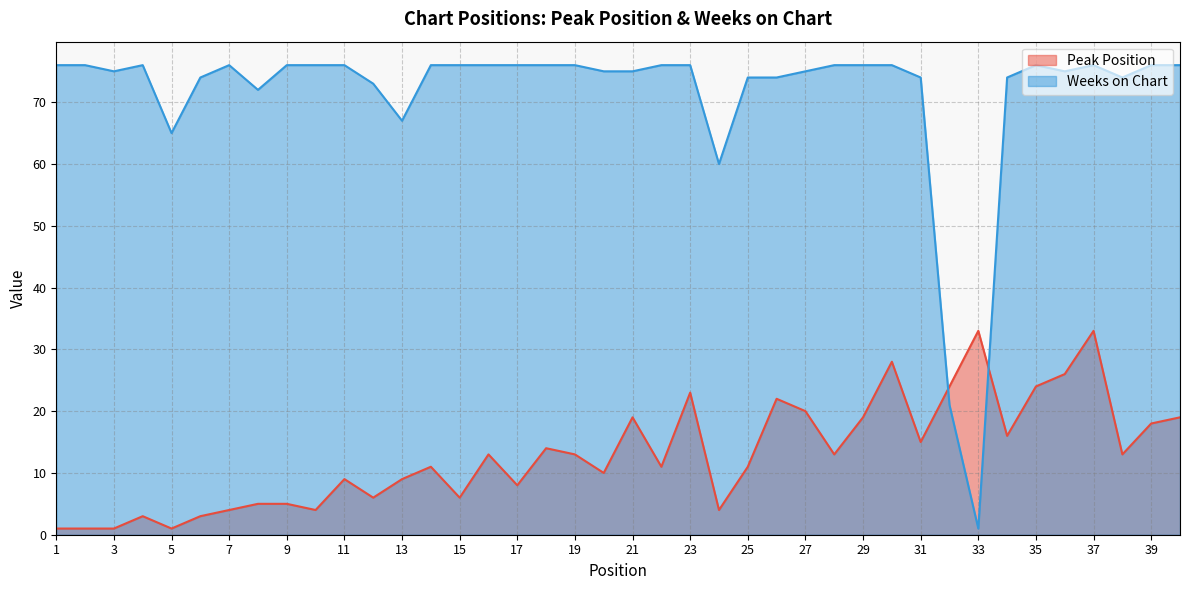

Reading left to right, list all the values displayed in this chart.

Peak Position: 1	1	1	3	1	3	4	5	5	4	9	6	9	11	6	13	8	14	13	10	19	11	23	4	11	22	20	13	19	28	15	24	33	16	24	26	33	13	18	19
Weeks on Chart: 76	76	75	76	65	74	76	72	76	76	76	73	67	76	76	76	76	76	76	75	75	76	76	60	74	74	75	76	76	76	74	21	1	74	76	75	76	74	76	76